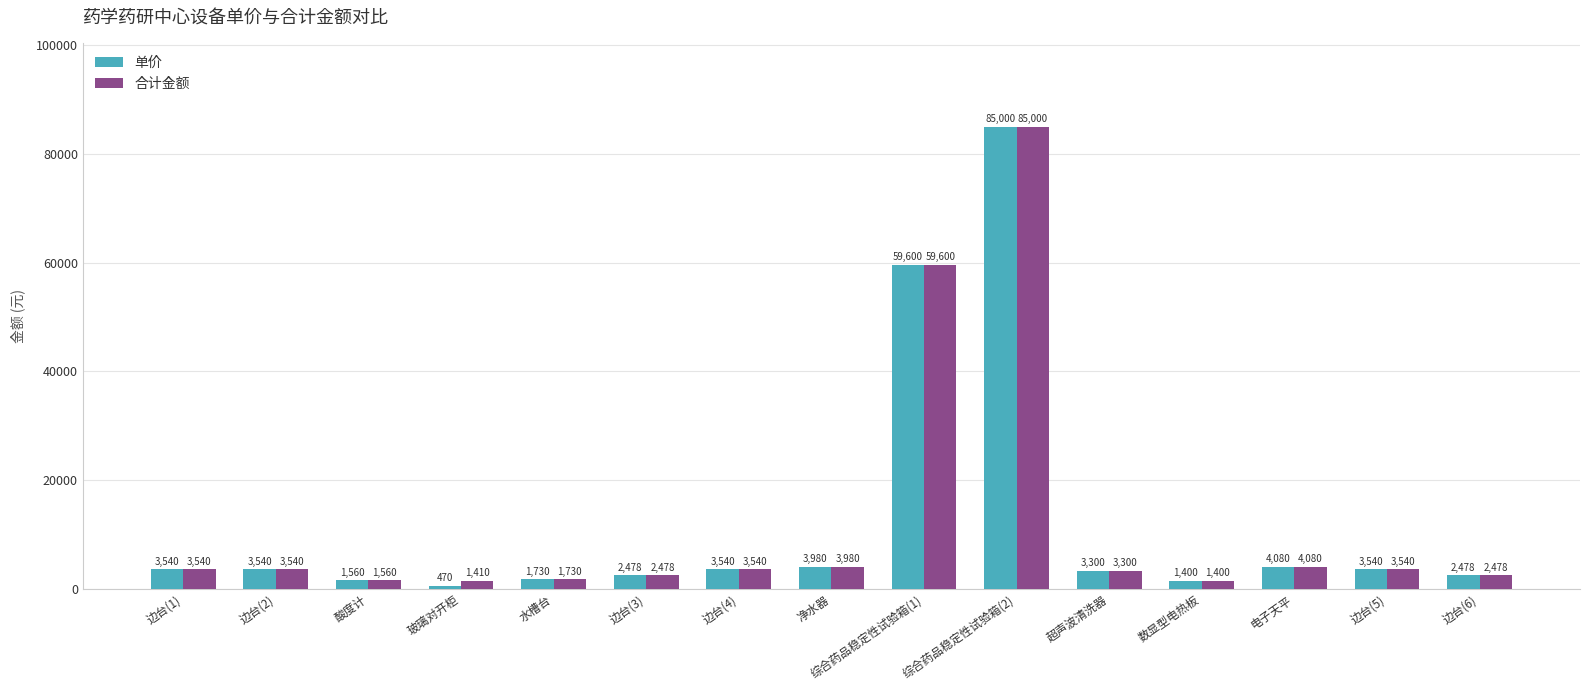

Which series has the largest range (max minus min)?

单价